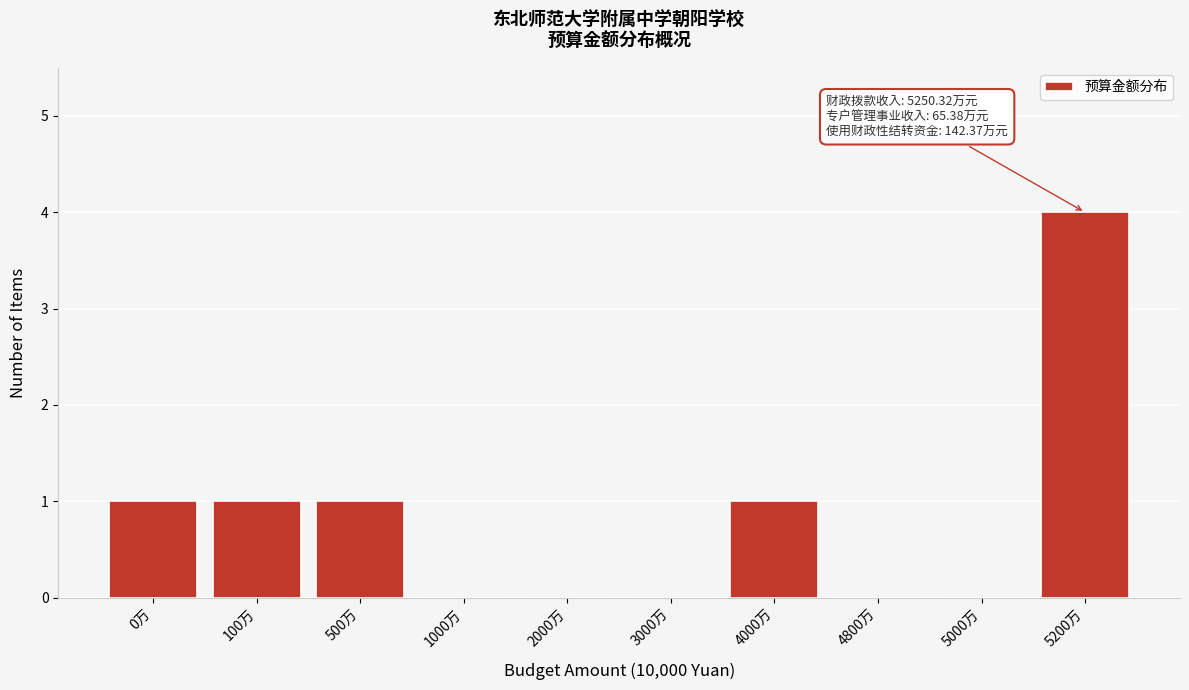

Reading left to right, list all the values displayed in this chart.

0万=1	100万=1	500万=1	1000万=0	2000万=0	3000万=0	4000万=1	4800万=0	5000万=0	5200万=4